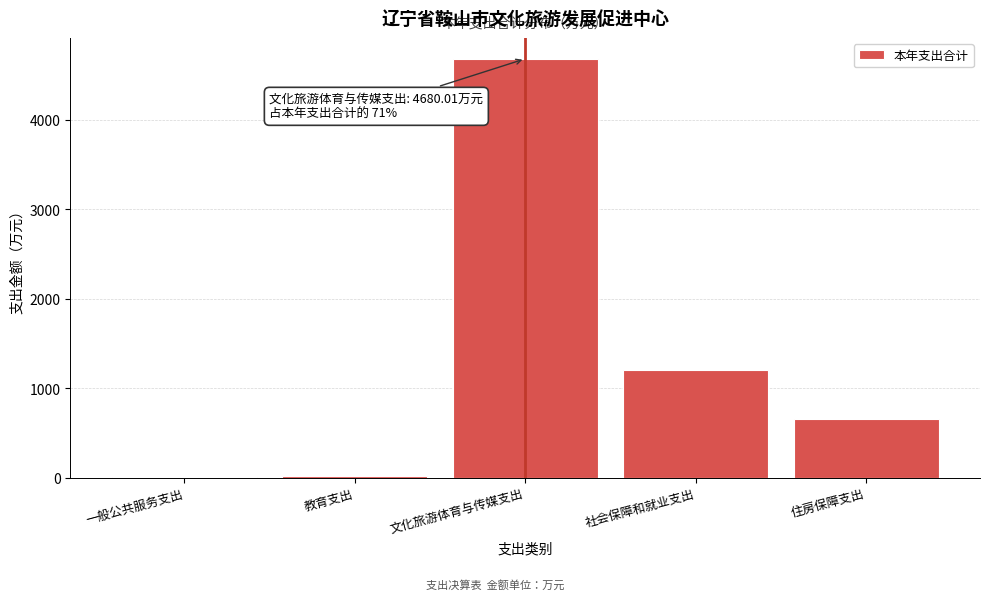

Approximately how many times larger is the value at 社会保障和就业支出 compared to 住房保障支出?

1.8